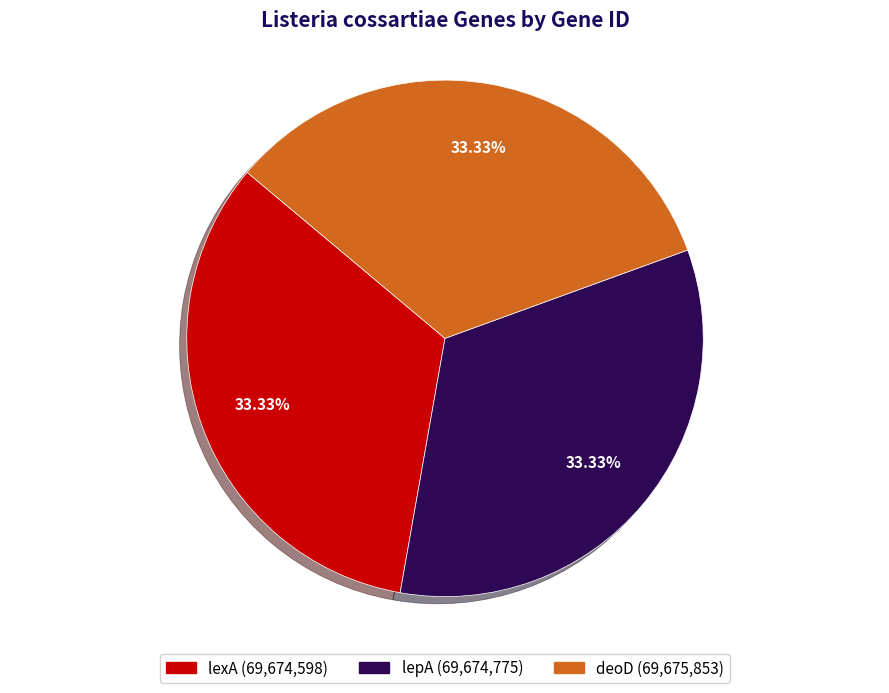

The lepA slice represents 47% of the pie. True or false?

False